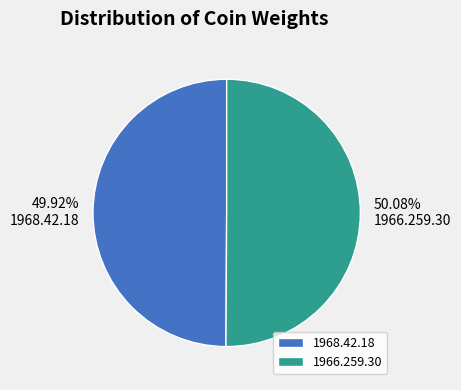

What percentage is NOT represented by 1968.42.18?

50.1%